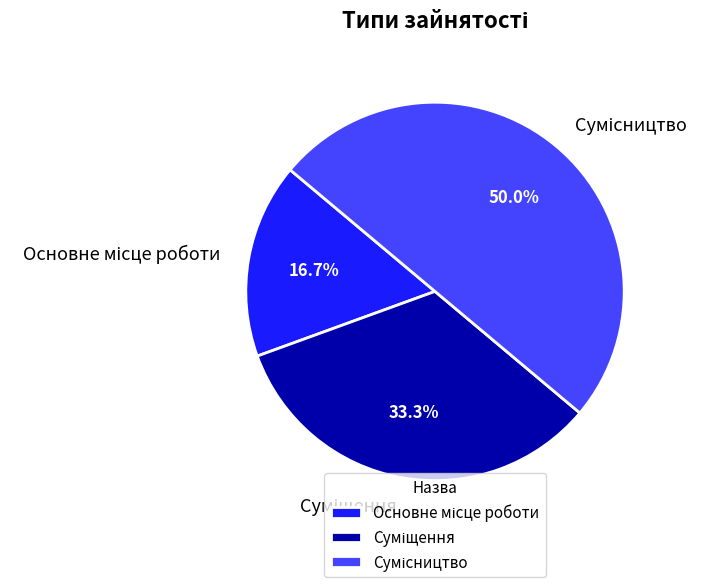

Count the number of slices in the pie.

3